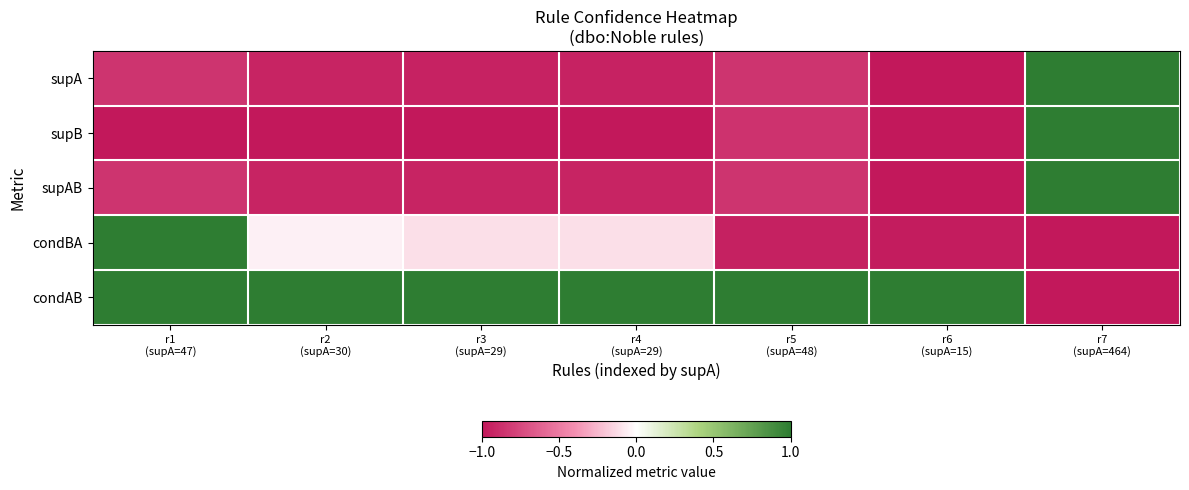

Reading left to right, extract all data points from this chart.

supA: r1
(supA=47)=-0.9	r2
(supA=30)=-0.9	r3
(supA=29)=-0.9	r4
(supA=29)=-0.9	r5
(supA=48)=-0.9	r6
(supA=15)=-1.0	r7
(supA=464)=1.0
supB: r1
(supA=47)=-1.0	r2
(supA=30)=-1.0	r3
(supA=29)=-1.0	r4
(supA=29)=-1.0	r5
(supA=48)=-0.9	r6
(supA=15)=-1.0	r7
(supA=464)=1.0
supAB: r1
(supA=47)=-0.9	r2
(supA=30)=-0.9	r3
(supA=29)=-0.9	r4
(supA=29)=-0.9	r5
(supA=48)=-0.9	r6
(supA=15)=-1.0	r7
(supA=464)=1.0
condBA: r1
(supA=47)=1.0	r2
(supA=30)=-0.0	r3
(supA=29)=-0.1	r4
(supA=29)=-0.1	r5
(supA=48)=-1.0	r6
(supA=15)=-1.0	r7
(supA=464)=-1.0
condAB: r1
(supA=47)=1.0	r2
(supA=30)=1.0	r3
(supA=29)=1.0	r4
(supA=29)=1.0	r5
(supA=48)=1.0	r6
(supA=15)=1.0	r7
(supA=464)=-1.0